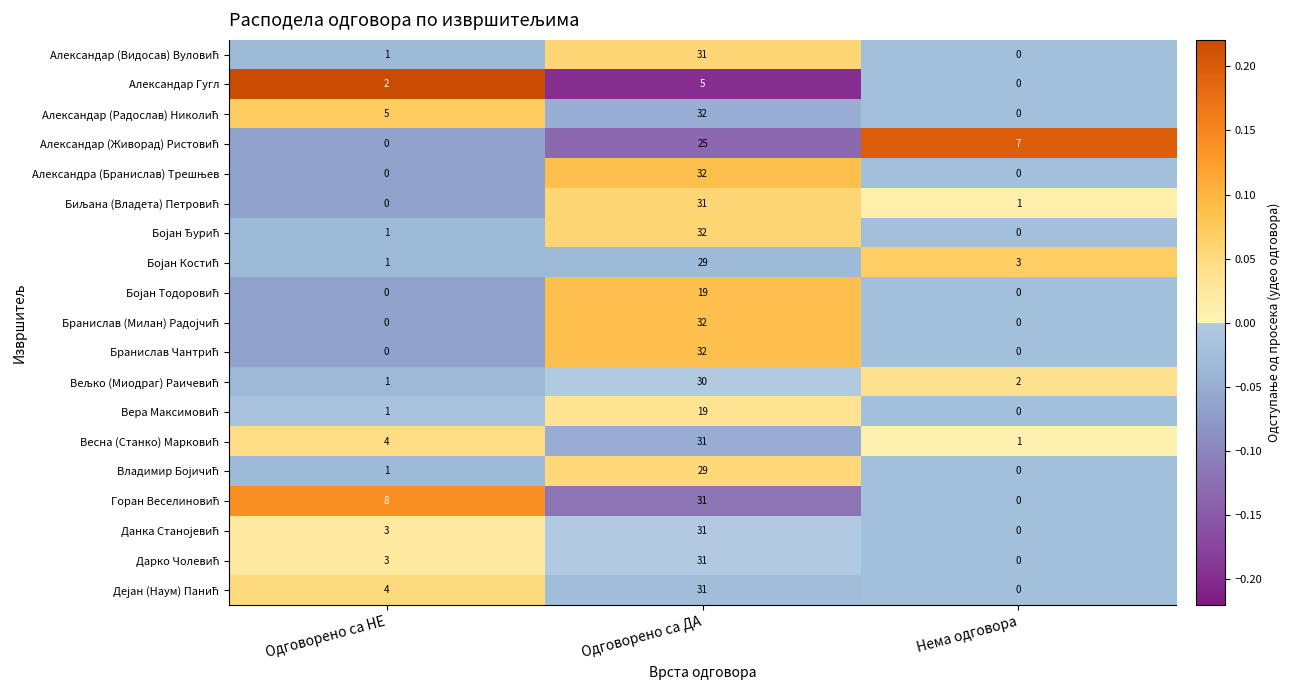

What is the maximum value shown in the chart?

32